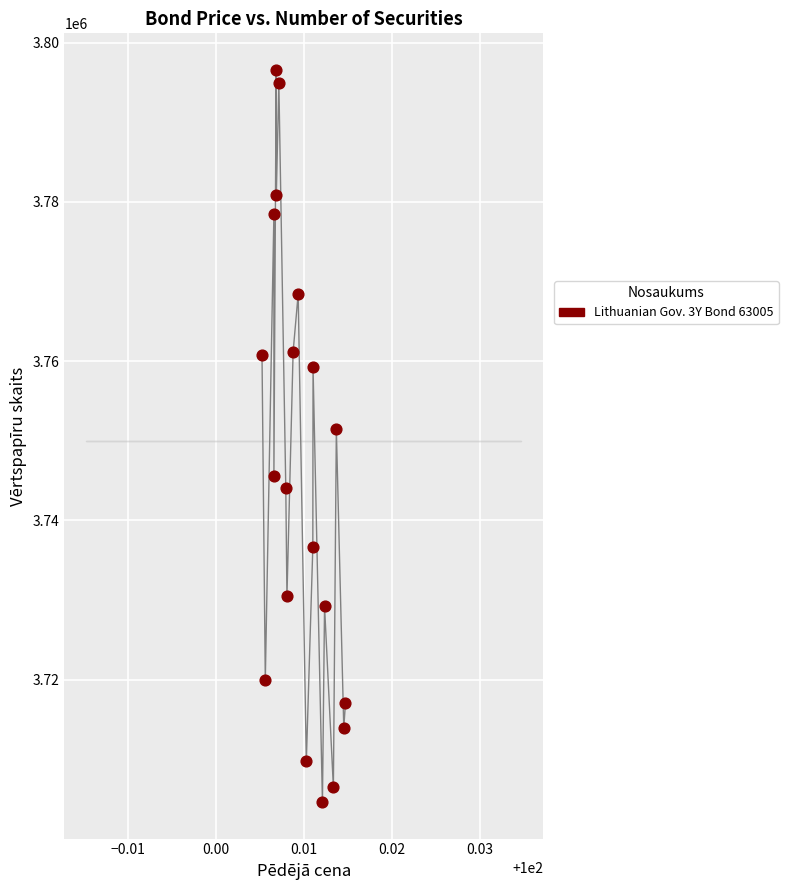

What is the range of Y values (max minus min)?

91918.2